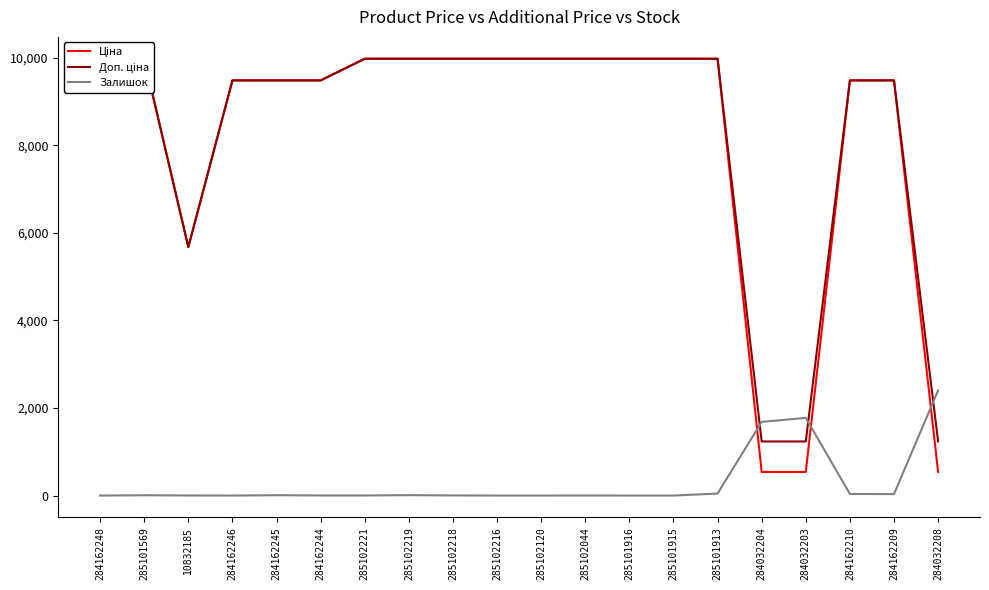

Is the value of Залишок at 284162244 greater than the value of Доп. ціна at 284032204?

No